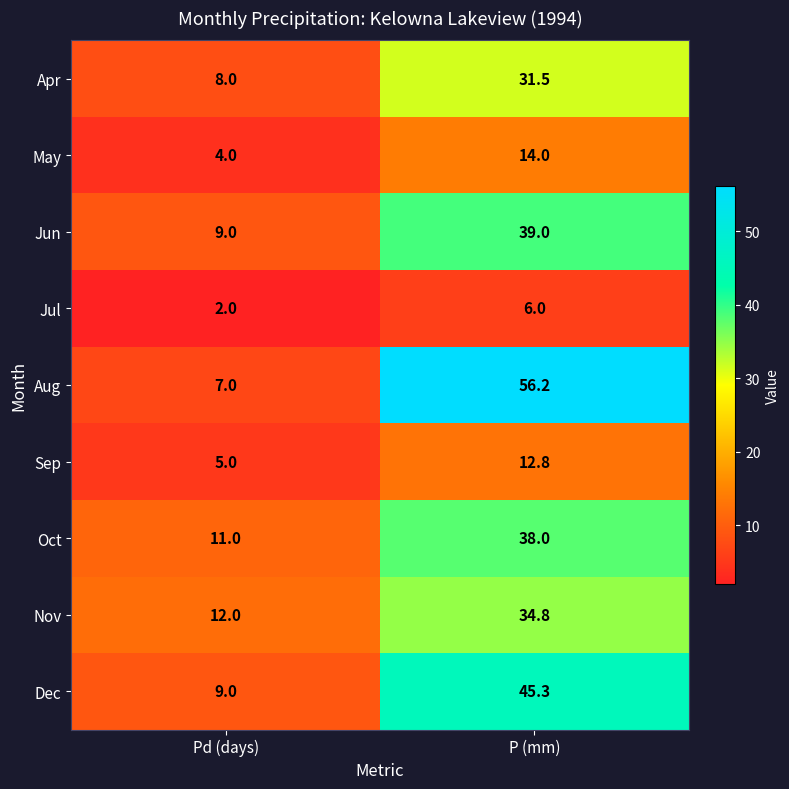

List the series in order of their peak value, highest first.

Aug, Dec, Jun, Oct, Nov, Apr, May, Sep, Jul